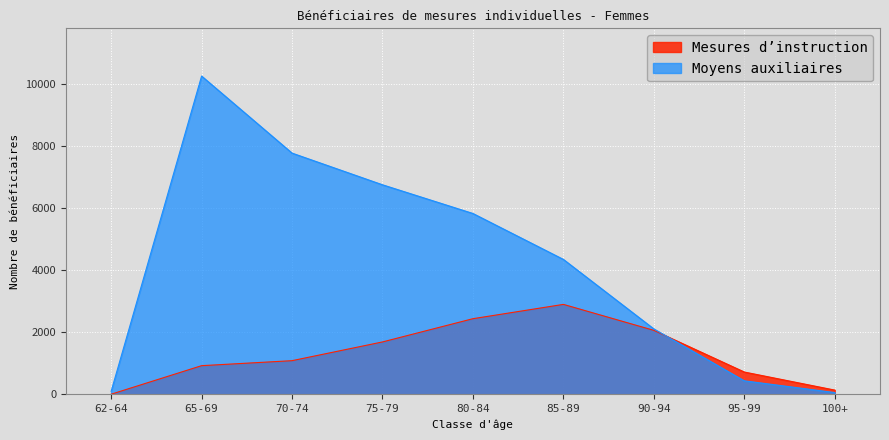

List the labels in order of Moyens auxiliaires value, largest first.

65-69, 70-74, 75-79, 80-84, 85-89, 90-94, 95-99, 62-64, 100+